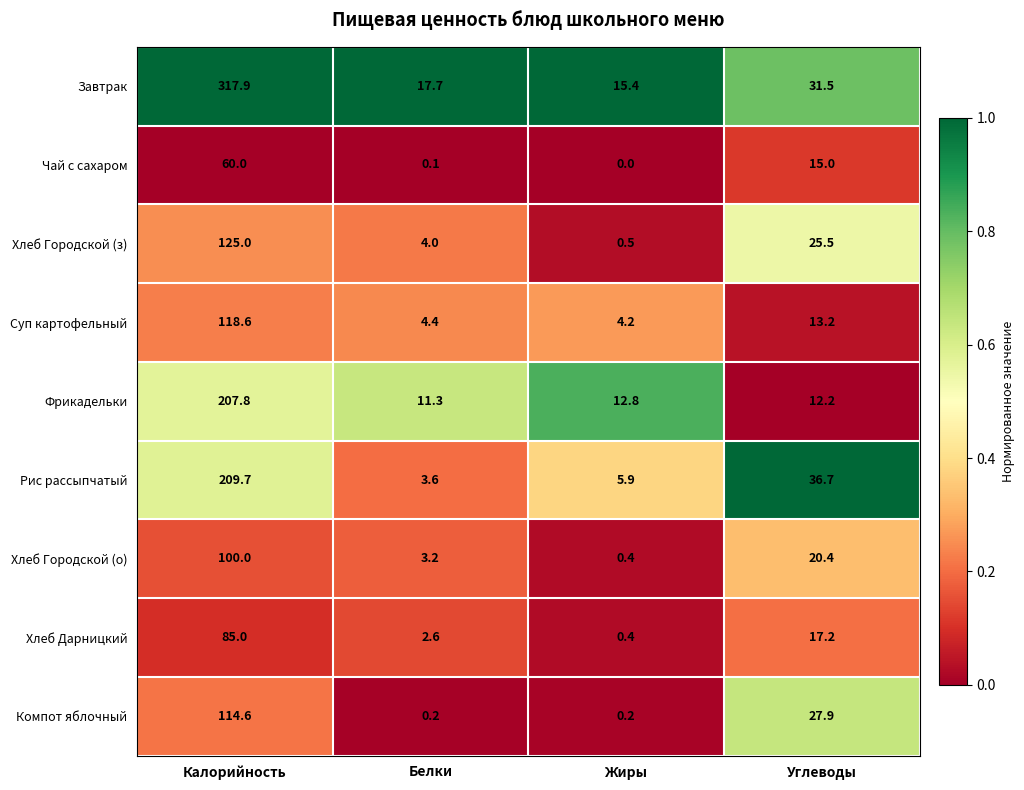

True or false: Хлеб Городской (з) has a value of 4.0 at Белки.

True